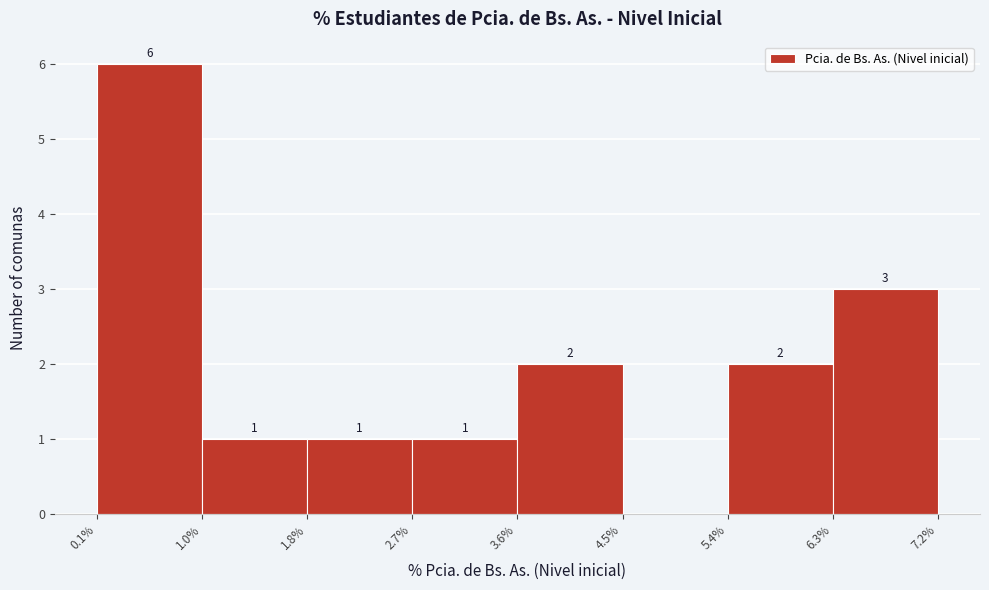

Over which range of the x-axis is the bar tallest?

0.1% to 1.0%